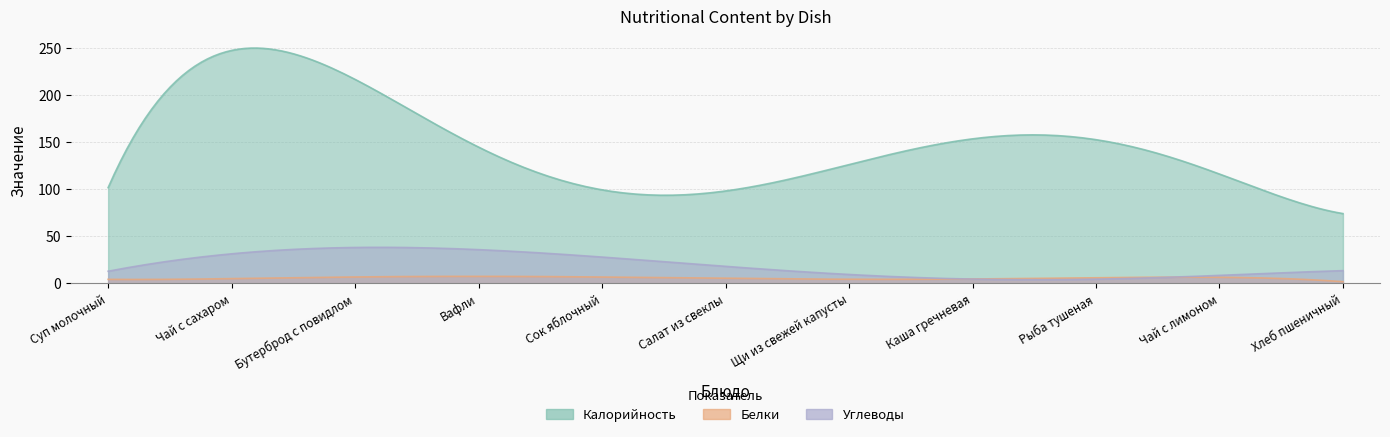

What is the smallest value displayed?

1